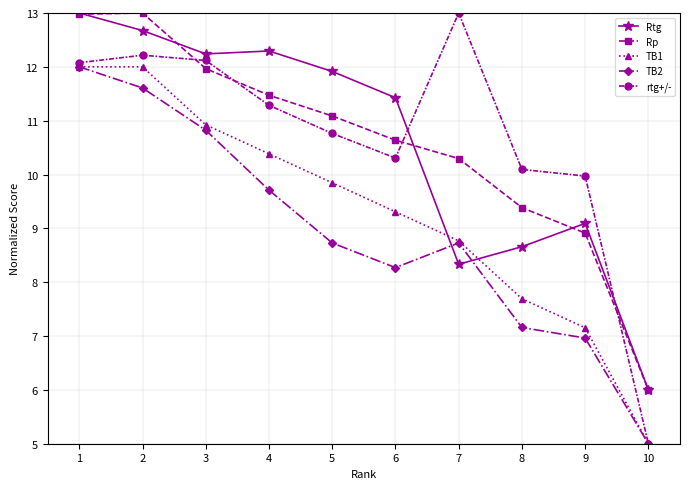

Which series has the largest total across all categories?

rtg+/-